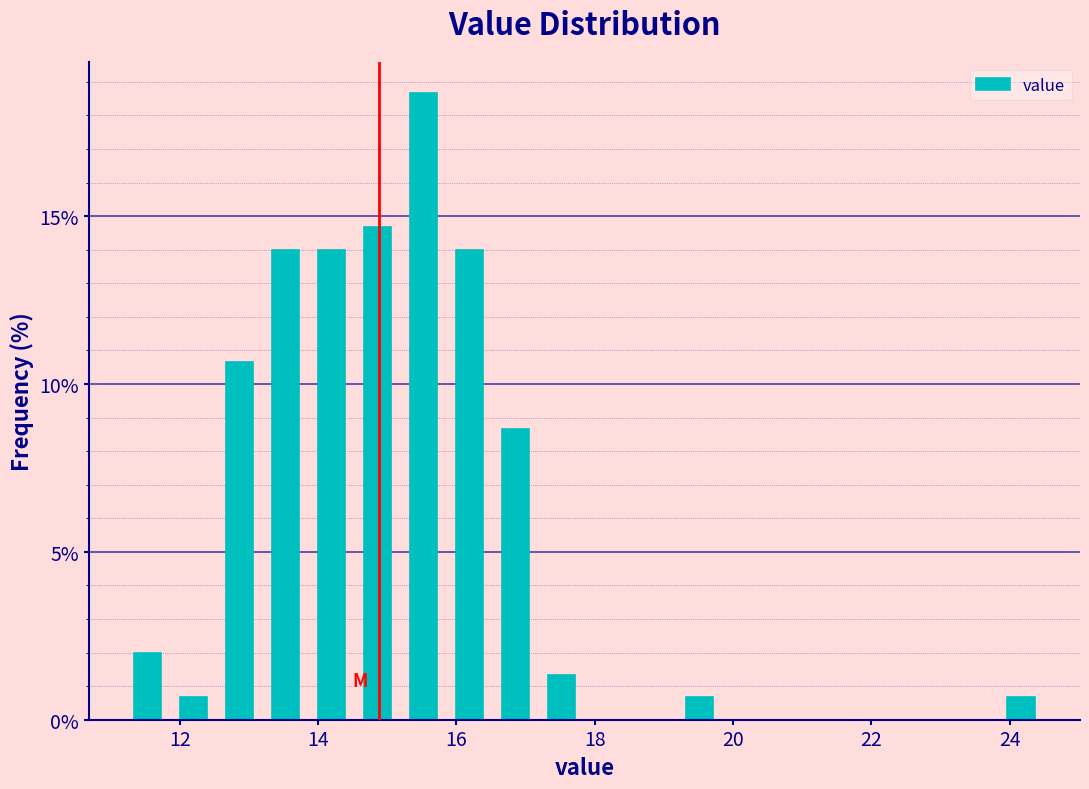

Read against the x-axis, roughly where is the centre of the tallest bar?

15.6